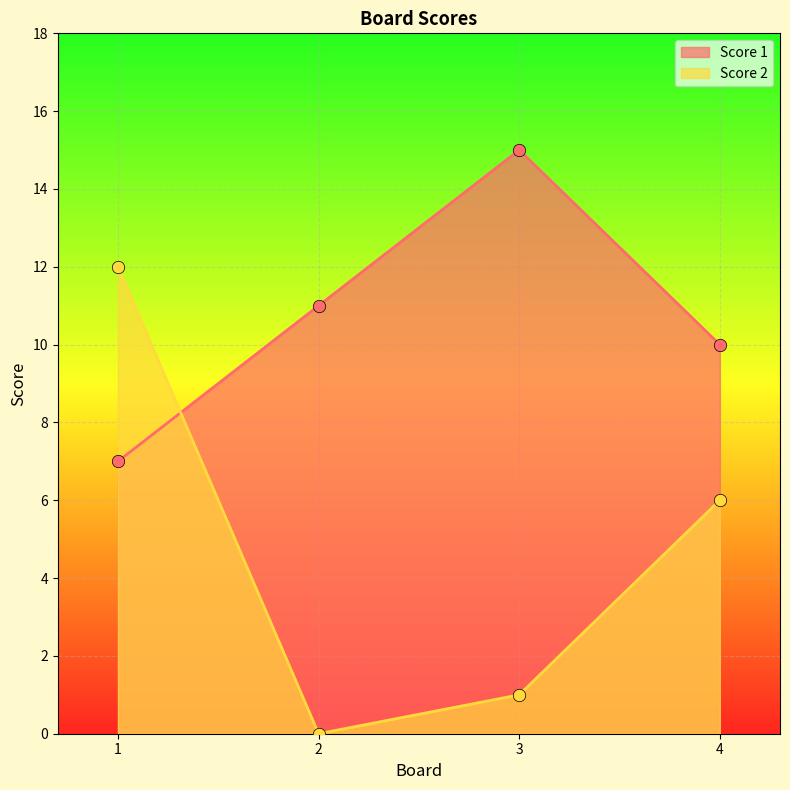

At which category is the sum across all series the highest?

1